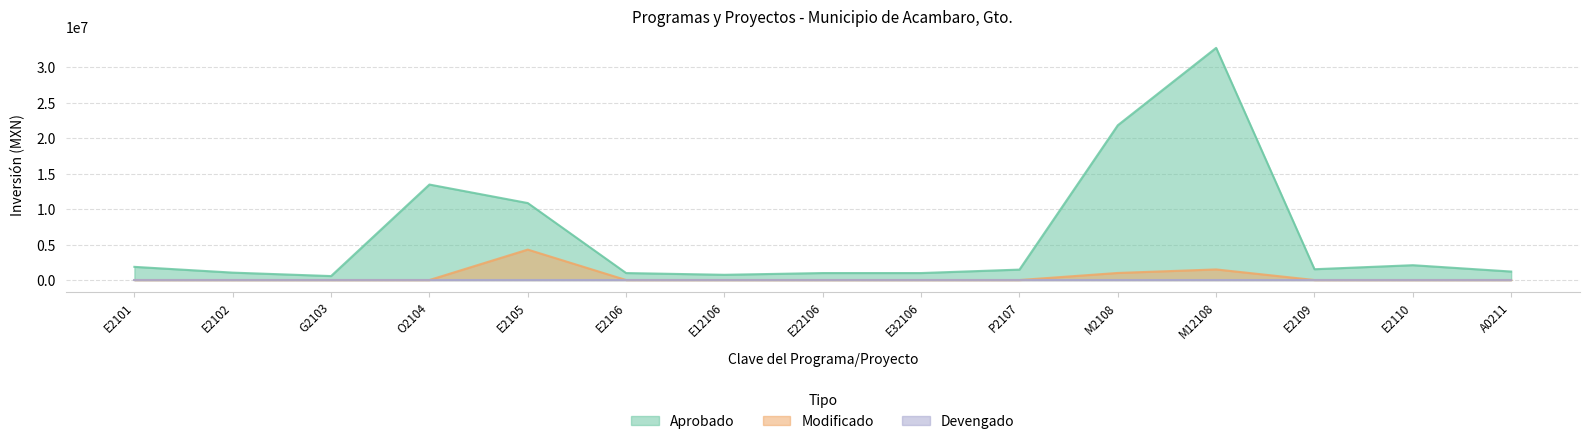

What is the greatest value displayed?

32700431.2